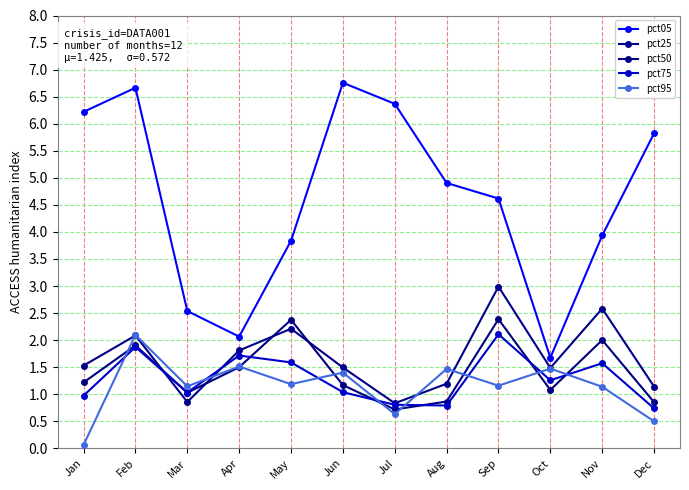

True or false: pct25 and pct05 intersect in this chart.

False